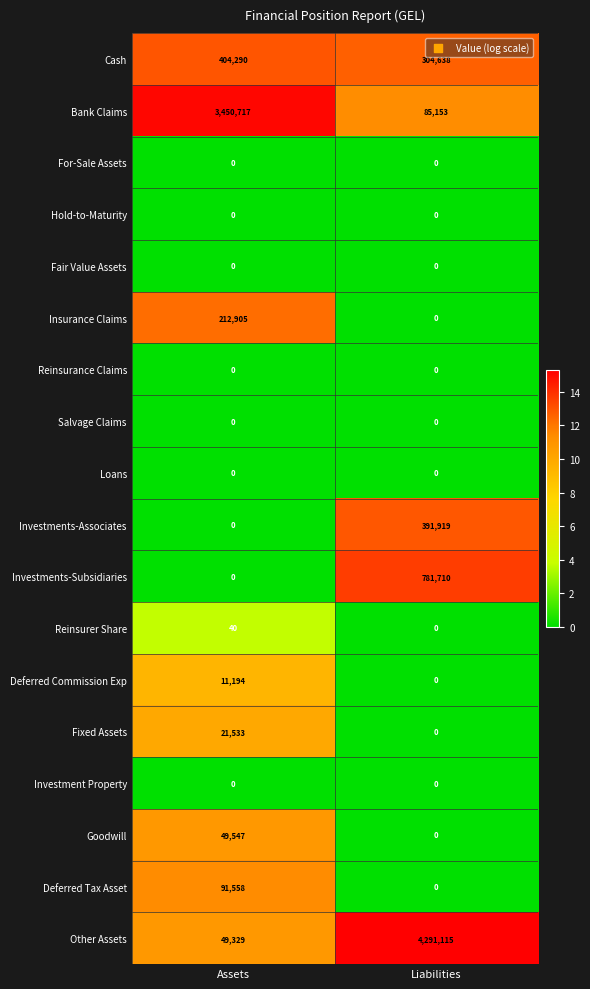

Which series has the widest spread of values?

Other Assets